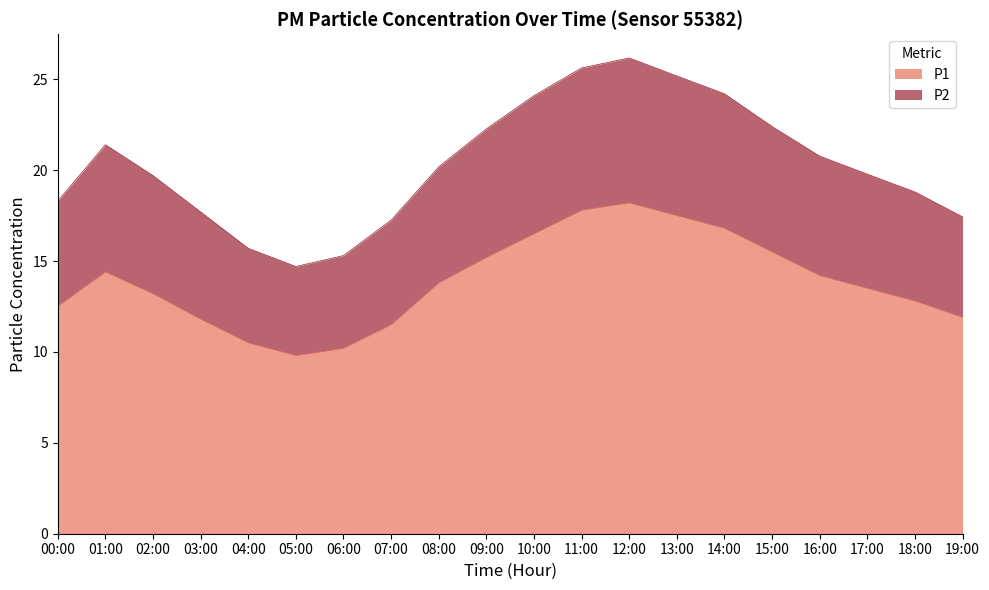

In P2, how many points are higher than both neighbors (excluding endpoints)?

2